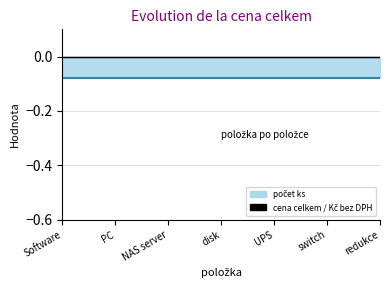

What is the approximate value of počet ks line at PC?

-0.1